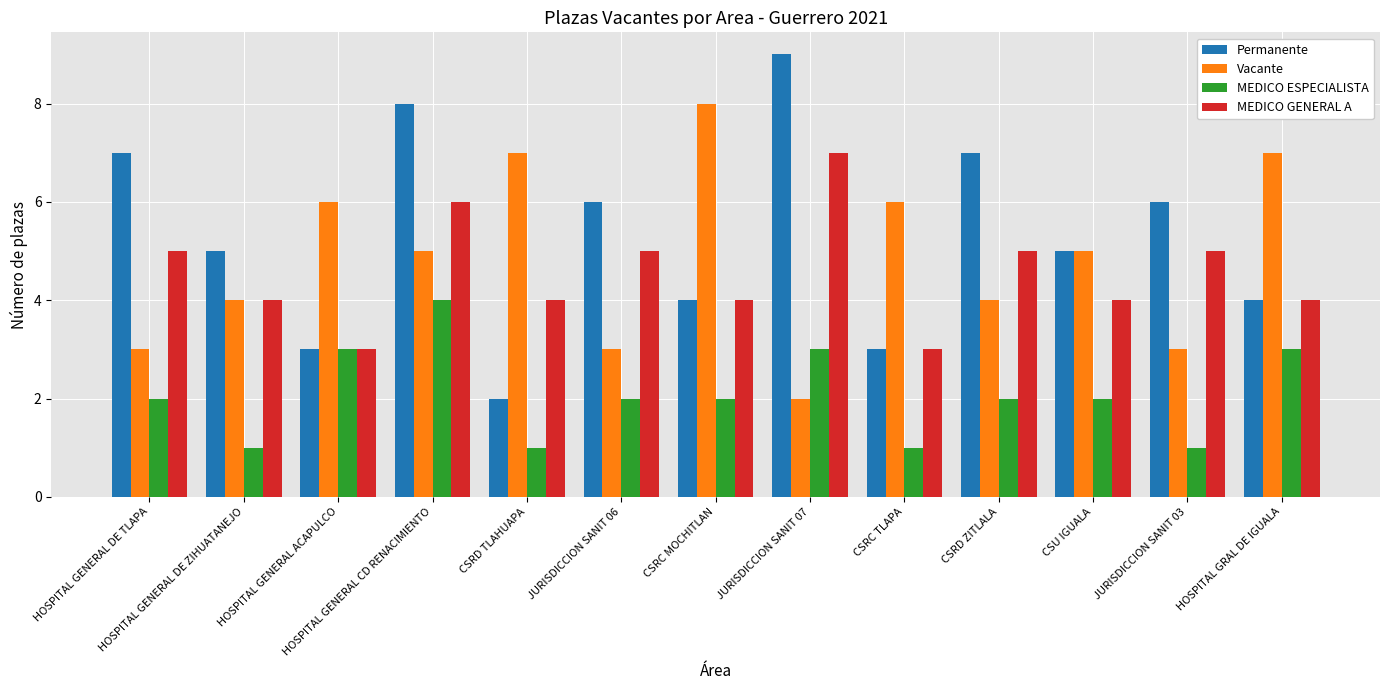

What is the sum of the Permanente values at HOSPITAL GENERAL CD RENACIMIENTO and HOSPITAL GENERAL ACAPULCO?

11